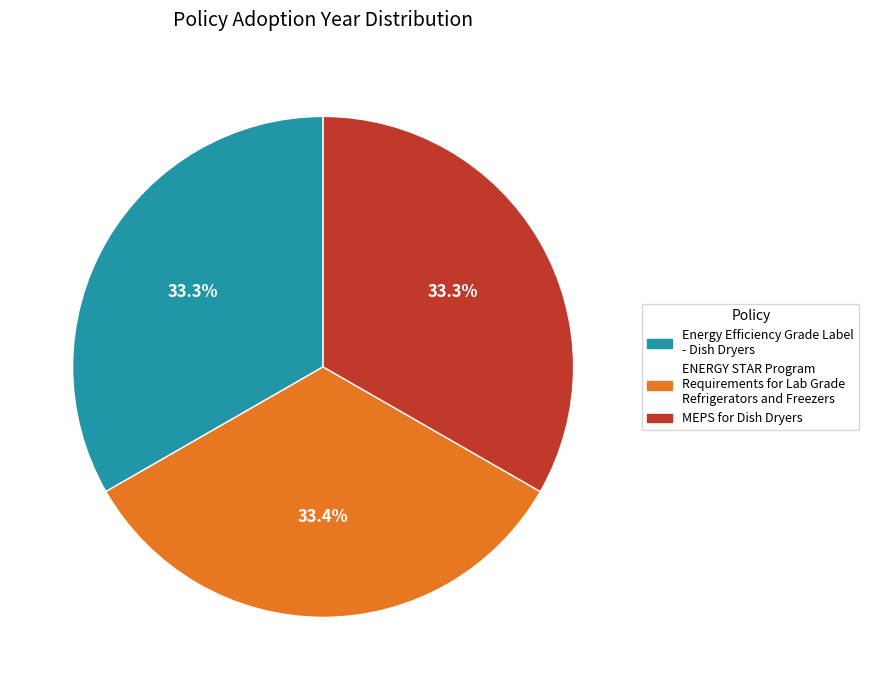

What percentage is the Energy Efficiency Grade Label - Dish Dryers slice, to the nearest percent?

33%